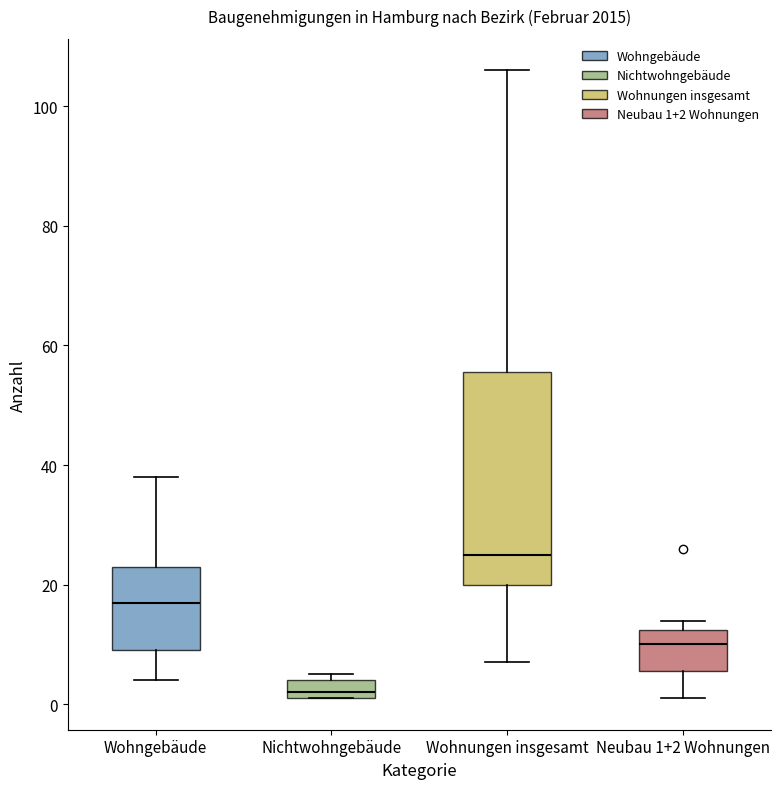

Which box's median line is the highest?

Wohnungen insgesamt